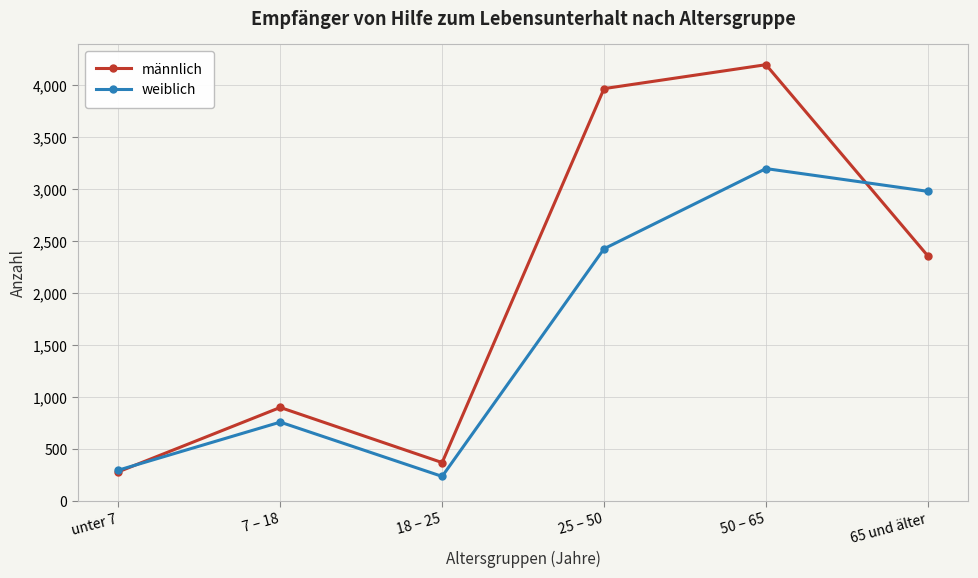

Reading right to left, extract all data points from this chart.

männlich: 65 und älter=2359	50 – 65=4198	25 – 50=3968	18 – 25=372	7 – 18=902	unter 7=283
weiblich: 65 und älter=2980	50 – 65=3199	25 – 50=2428	18 – 25=239	7 – 18=761	unter 7=299